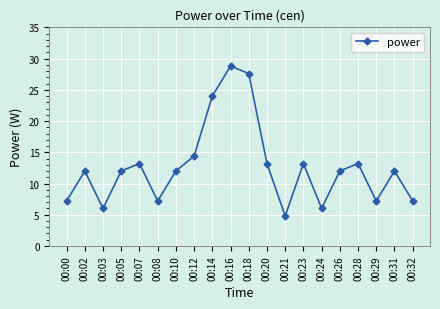

How many points are lower than both their immediate neighbors (excluding endpoints)?

5